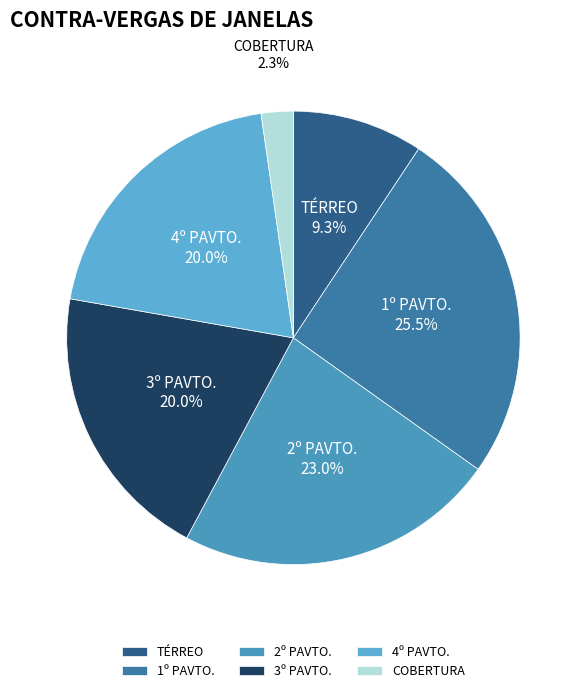

Do 4º PAVTO. and 3º PAVTO. together represent more than half of the pie?

No